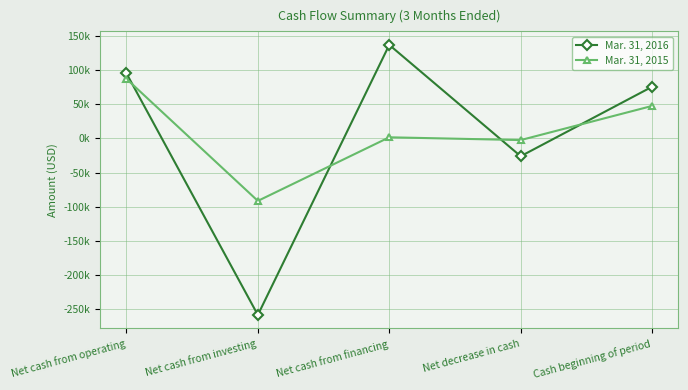

Which series has the largest total across all categories?

Mar. 31, 2015